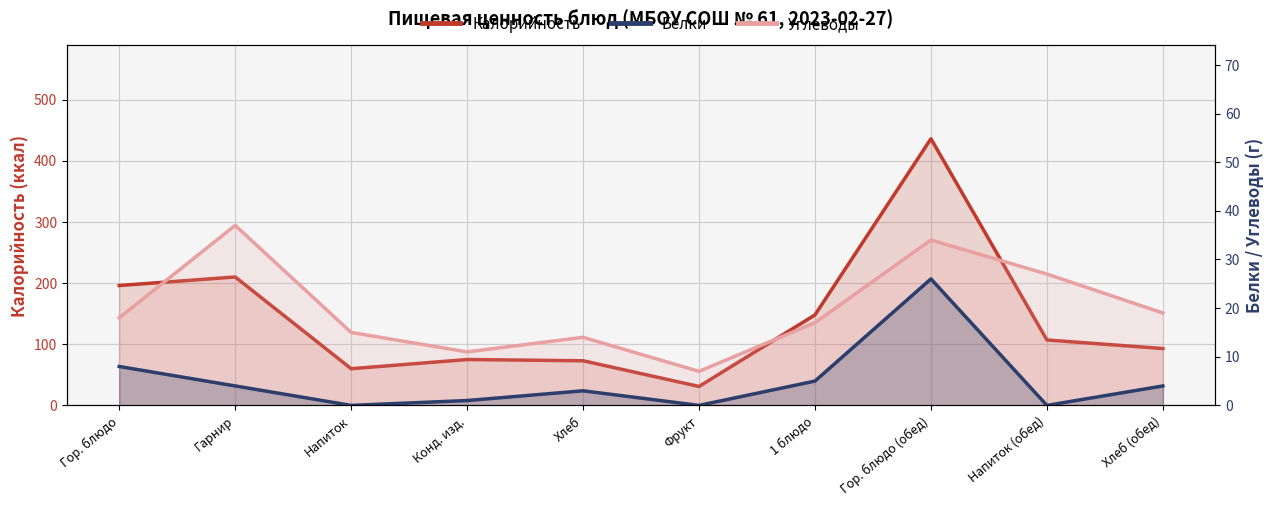

What is the value of the Калорийность point at the 6th from the left?

31